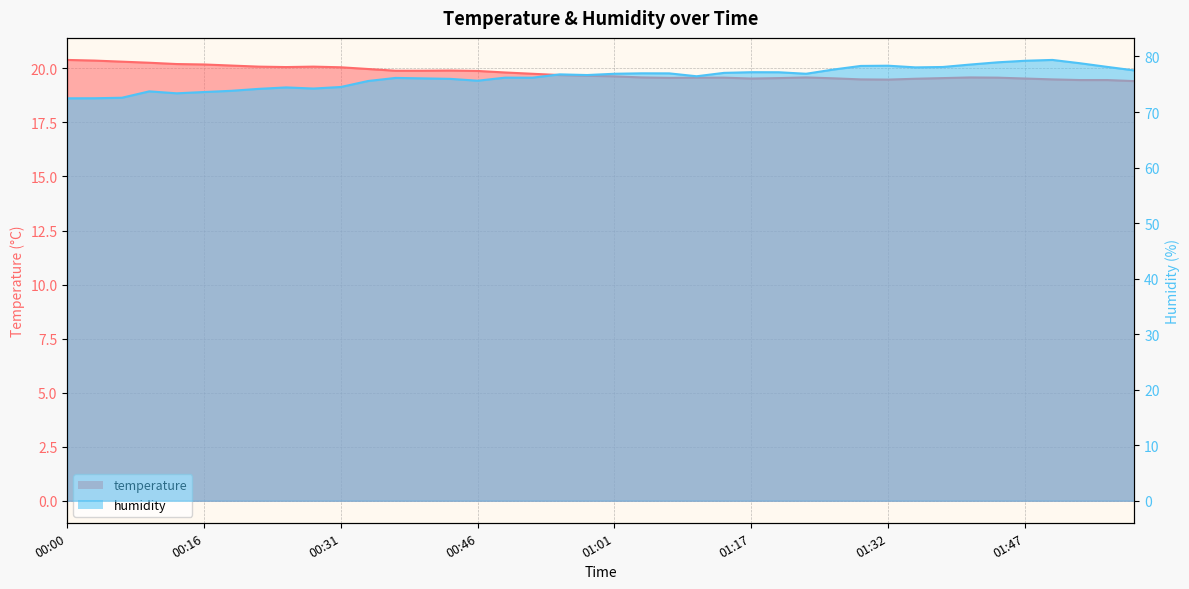

How many interior local valleys does the temperature series have?

4